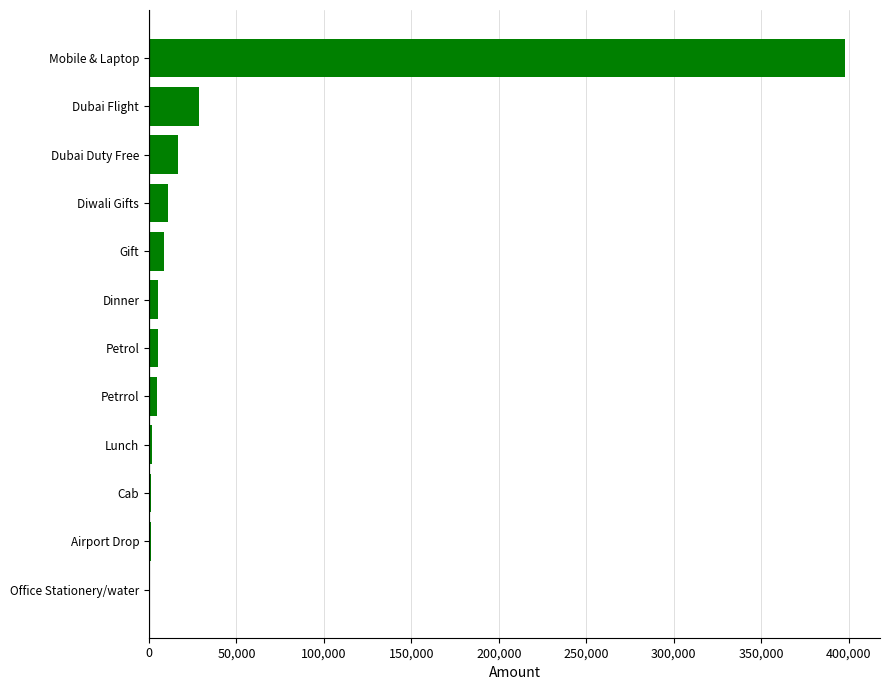

Which label corresponds to the largest value in the chart?

Mobile & Laptop